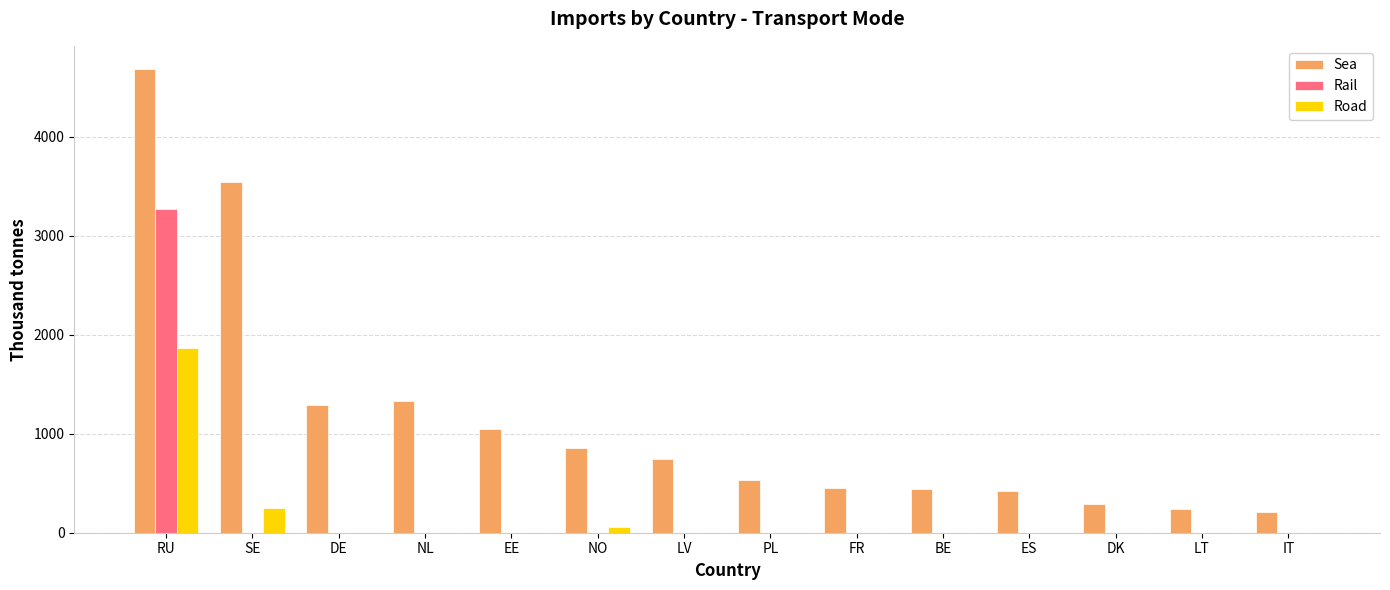

Is it true that Road equals -869 at DE?

False